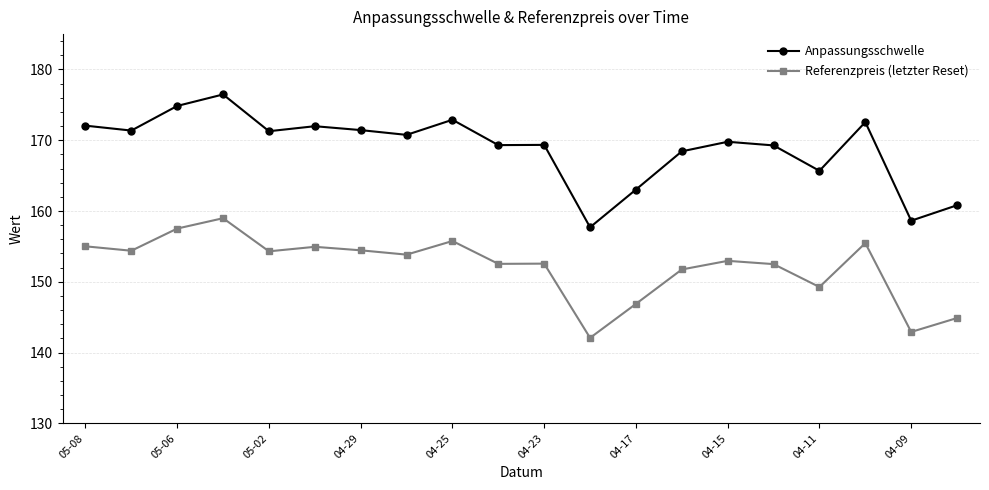

True or false: Referenzpreis (letzter Reset) and Anpassungsschwelle intersect in this chart.

False